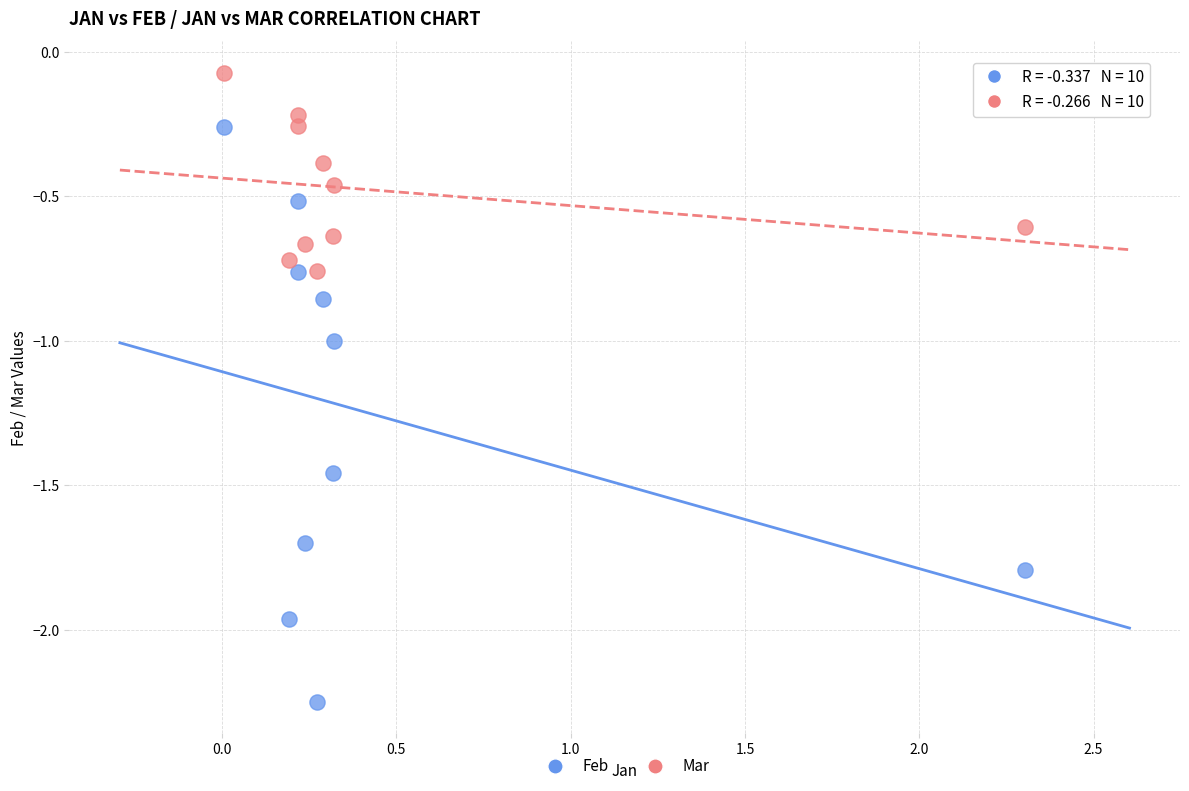

Which series contains the highest Y value?

Mar